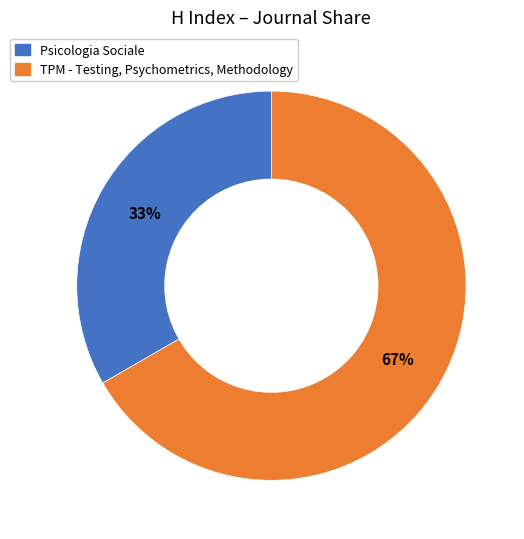

Rank the categories by value from lowest to highest.

Psicologia Sociale, TPM - Testing, Psychometrics, Methodology